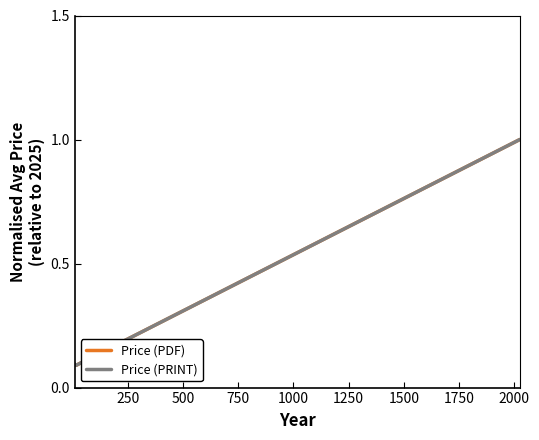

True or false: Price (PRINT) and Price (PDF) cross at least once.

False